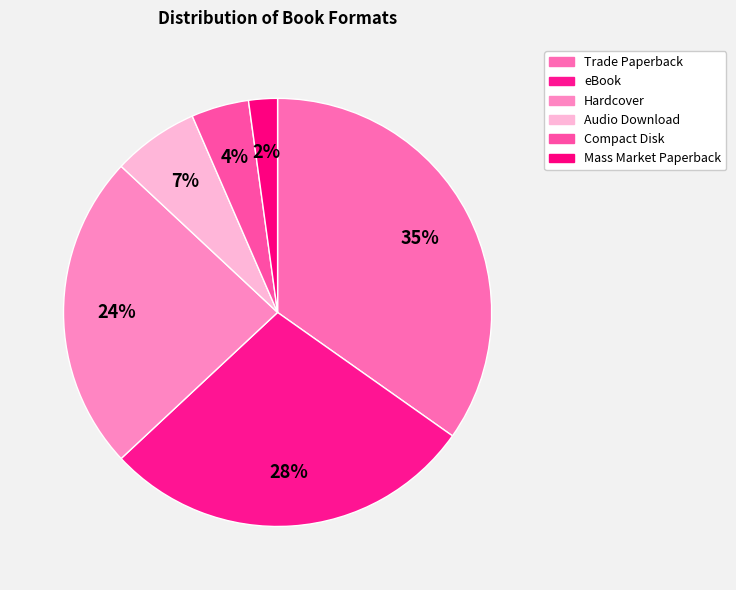

How many slices are in this pie chart?

6